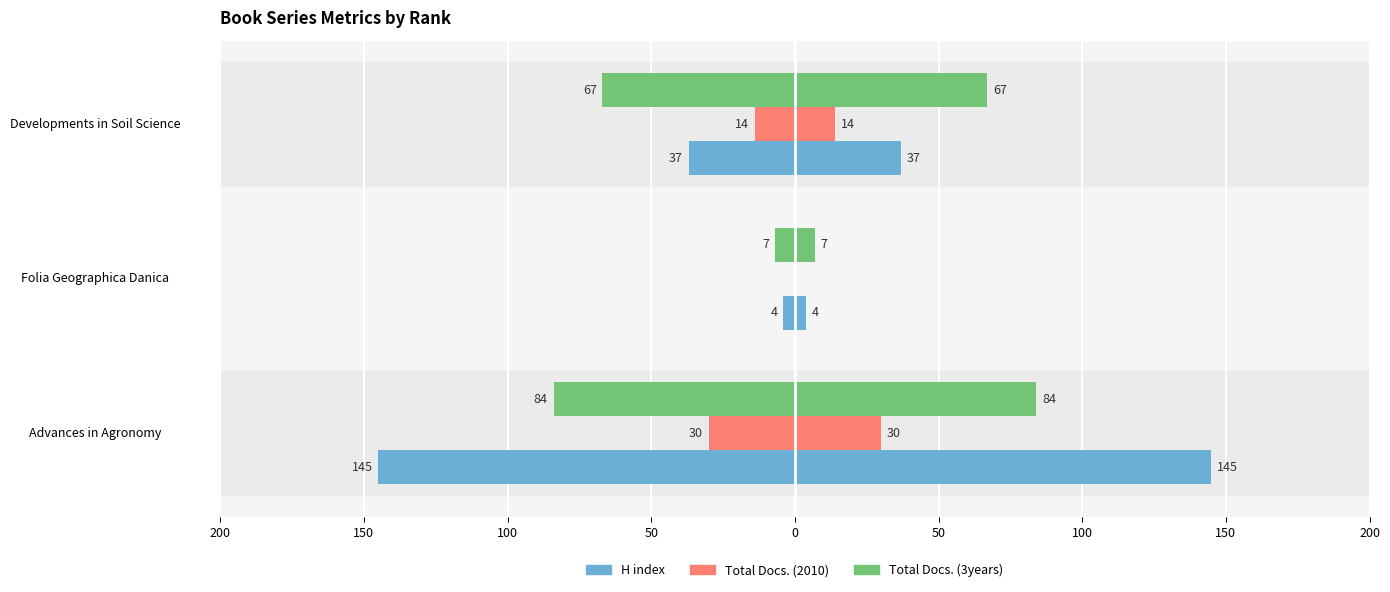

What are all the series names shown in the legend?

H index, Total Docs. (2010), Total Docs. (3years)